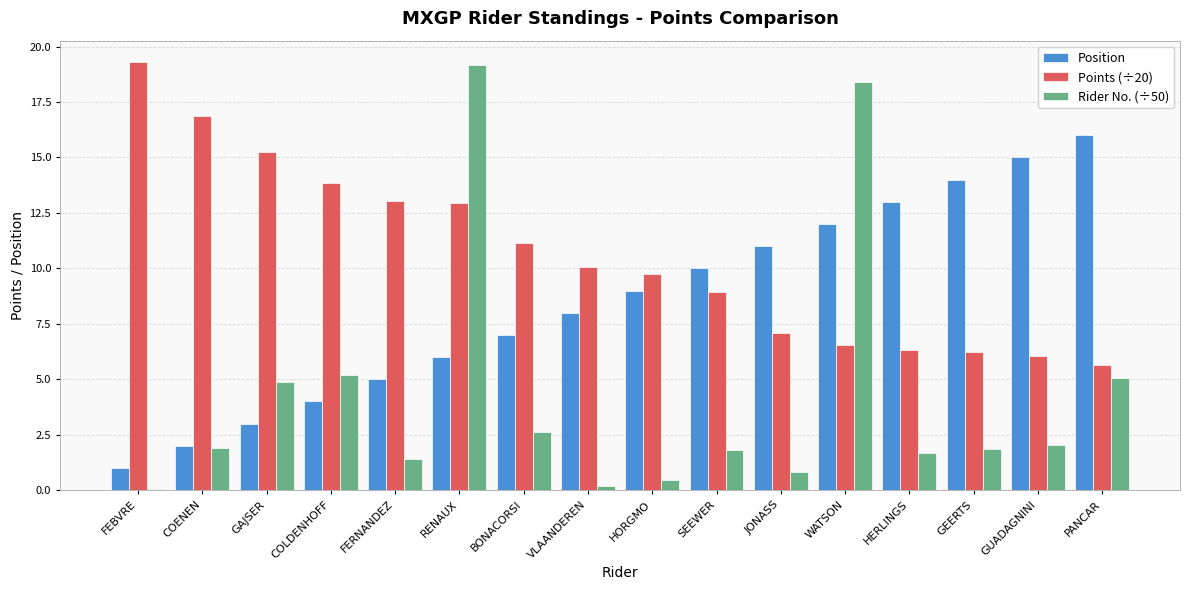

What is the difference between the Rider No. (÷50) values at HORGMO and FEBVRE?

0.4